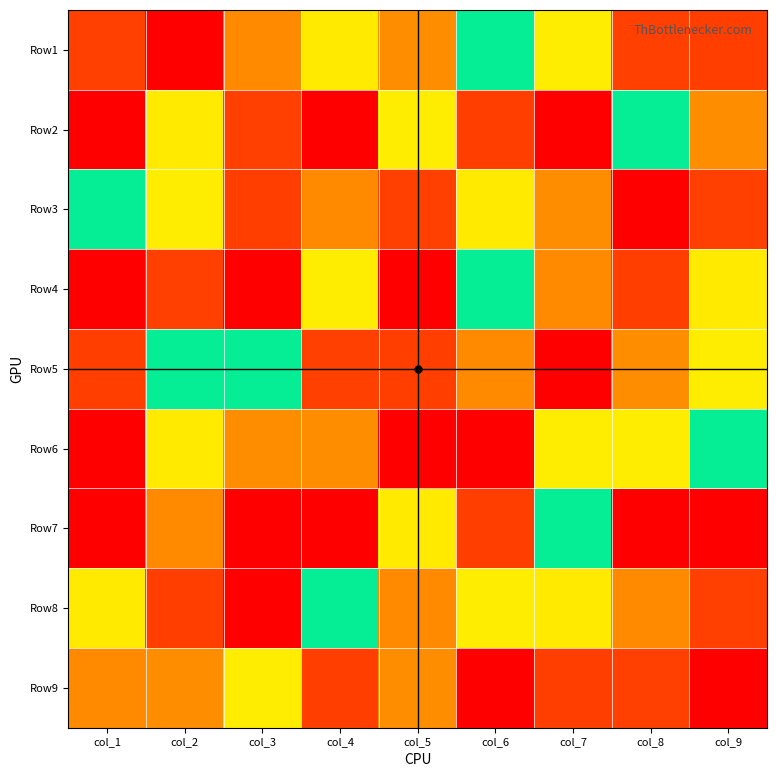

What is the total value across all series at col_2?

50